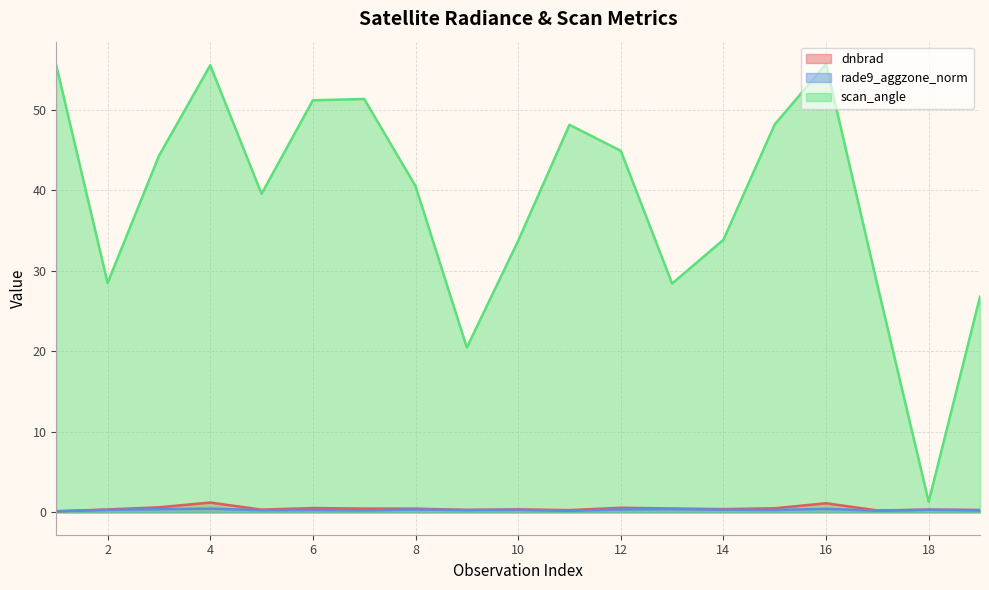

Reading right to left, transcribe all the data shown in this chart.

dnbrad: 0.3	0.3	0.2	1.1	0.5	0.4	0.5	0.6	0.3	0.4	0.3	0.5	0.5	0.5	0.3	1.2	0.6	0.4	0.1
rade9_aggzone_norm: 0.3	0.3	0.2	0.4	0.3	0.3	0.4	0.4	0.2	0.3	0.3	0.3	0.2	0.3	0.3	0.5	0.4	0.3	0.1
scan_angle: 26.8	1.3	28.2	55.6	48.1	33.8	28.4	44.9	48.1	33.7	20.5	40.5	51.3	51.1	39.5	55.5	44.2	28.5	55.5